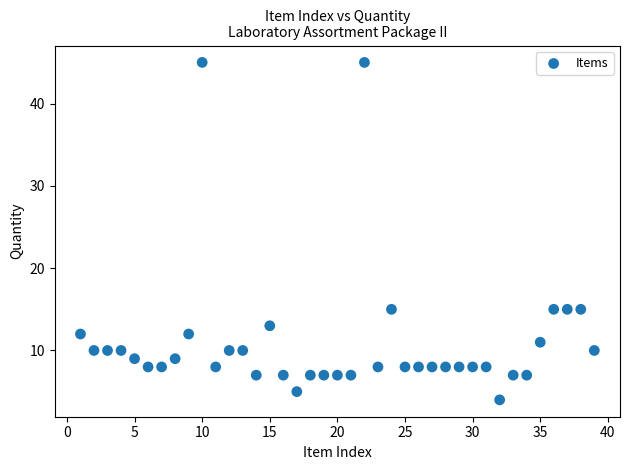

What is the range of X values (max minus min)?

38